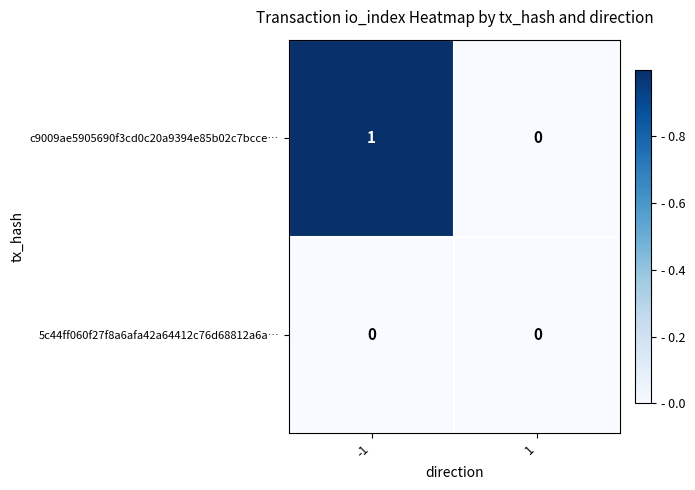

What is the spread (max minus min) of values at -1?

1